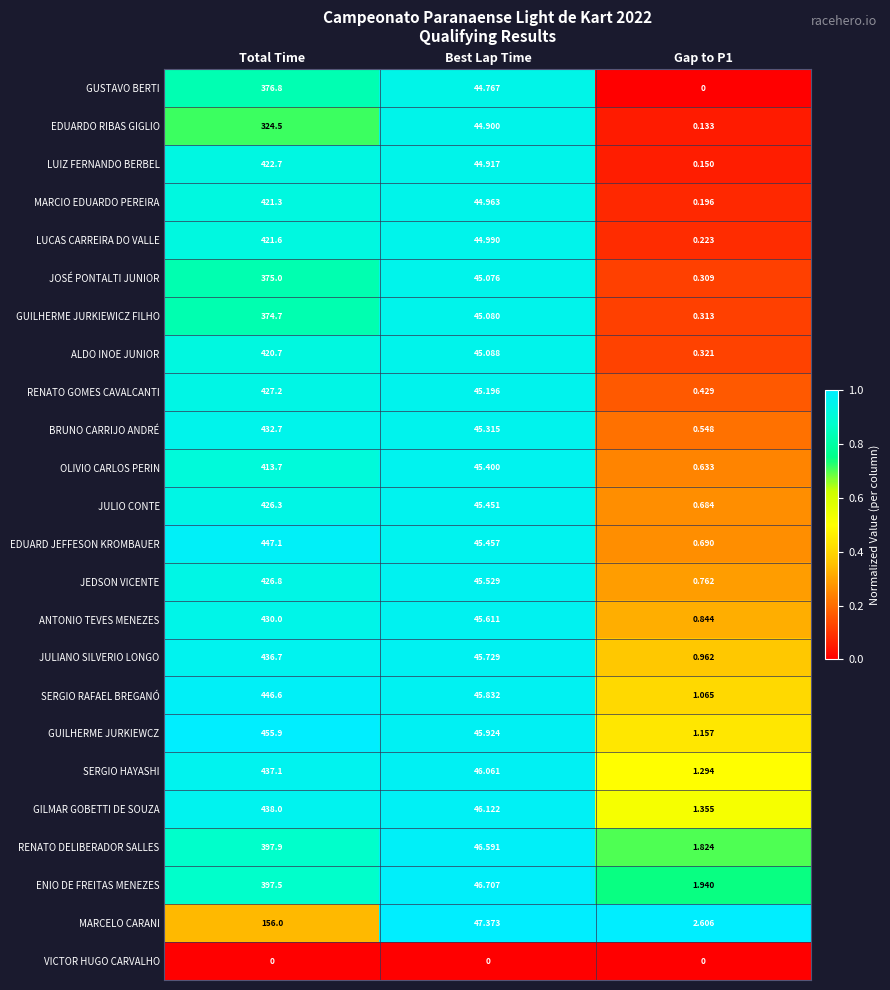

Which series changed the most between Total Time and Best Lap Time?

GUILHERME JURKIEWCZ